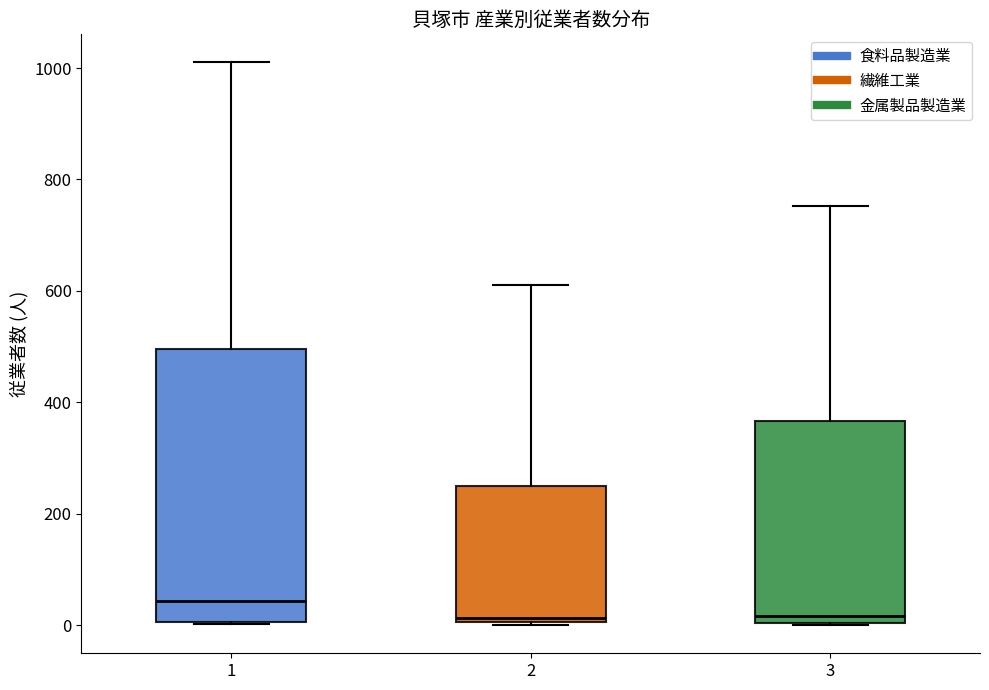

Reading left to right, read every box against the y-axis: the position of its median line, the range the box covers, and the ends of its whiskers. The values are not printed on the chart, so give them approximately, as read against the axis.

1: median 40, box 0 to 500, whiskers 0 to 1020
2: median 20, box 0 to 260, whiskers 0 to 620
3: median 20, box 0 to 360, whiskers 0 to 760